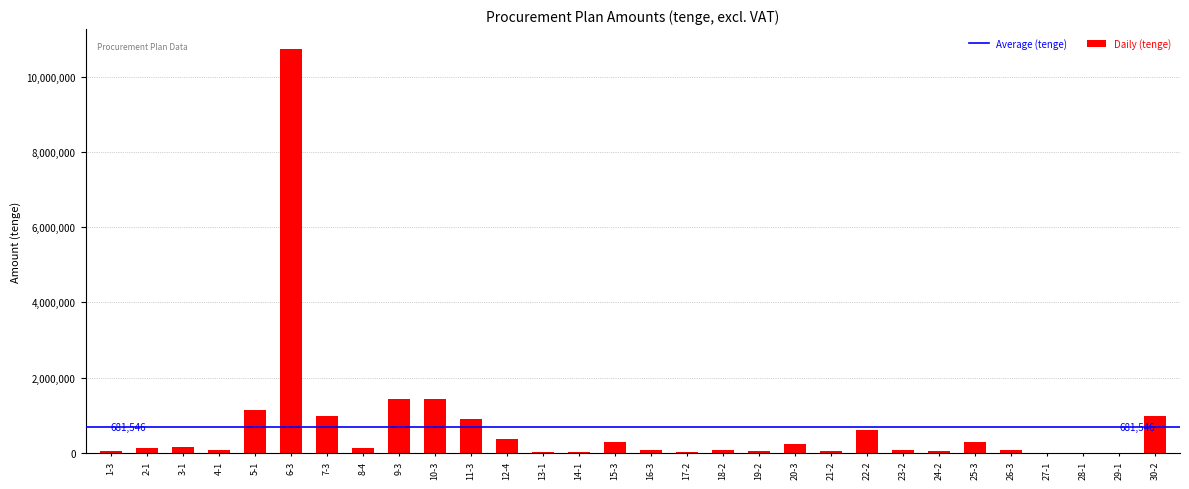

The value at 22-2 is 614250.0. True or false?

True